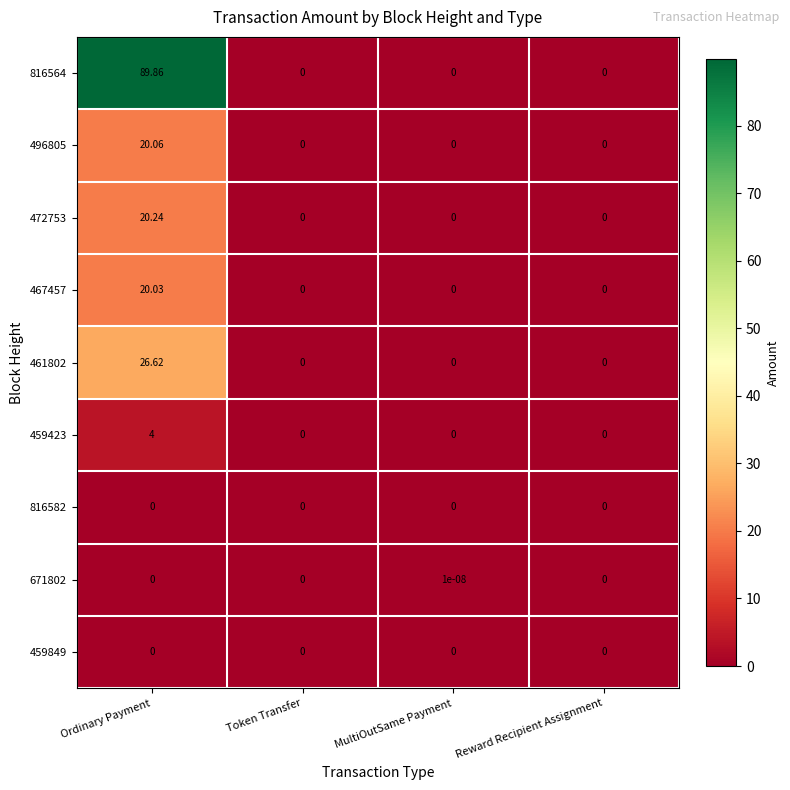

At which label does 461802 reach its peak?

Ordinary Payment